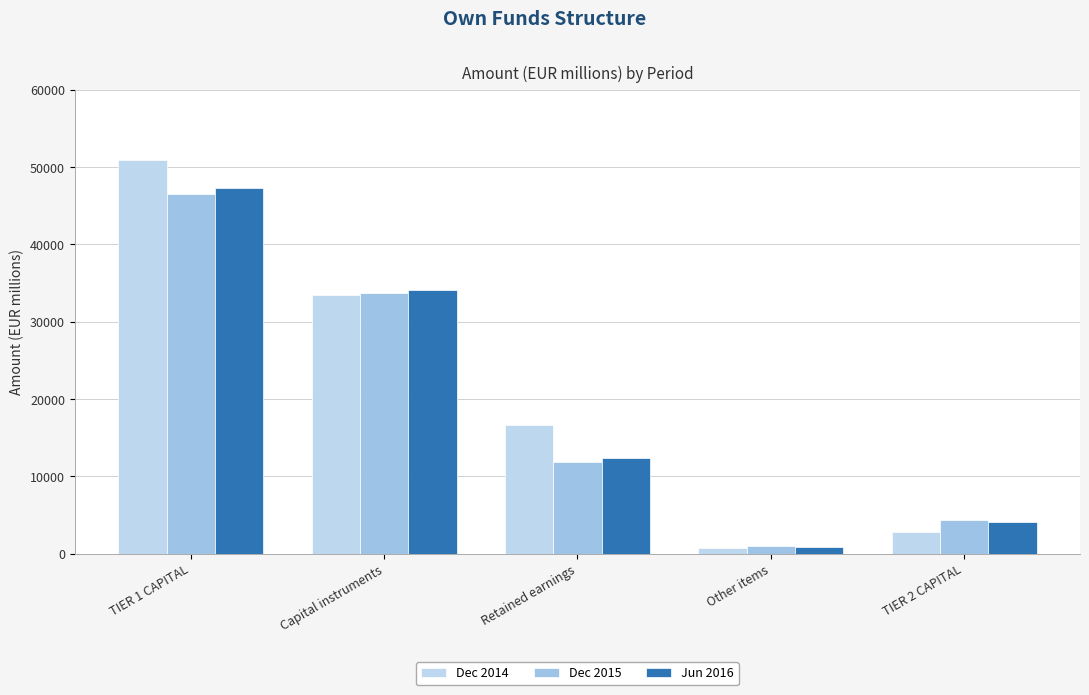

What is the sum of the Dec 2015 values at Other items and TIER 1 CAPITAL?

47634.3